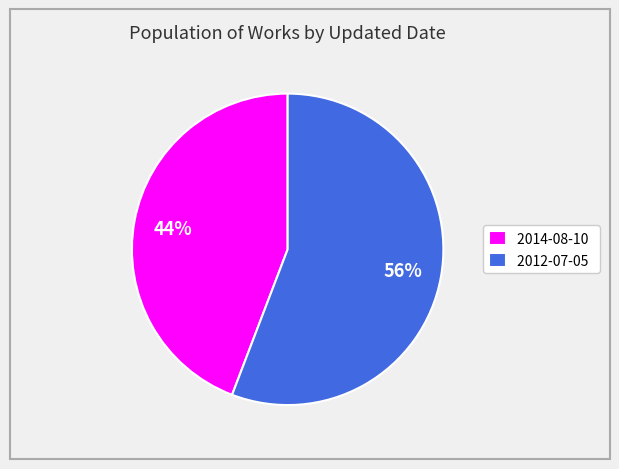

The 2012-07-05 slice represents 41% of the pie. True or false?

False